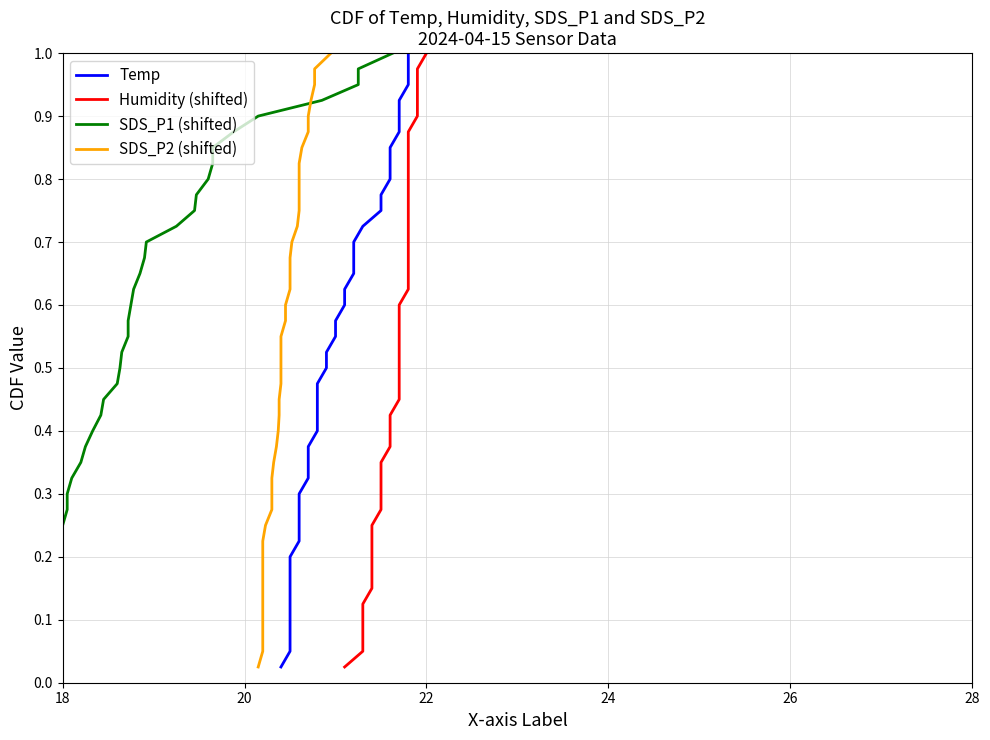

What is the difference between the maximum and minimum values in the SDS_P2 (shifted) series?

1.0